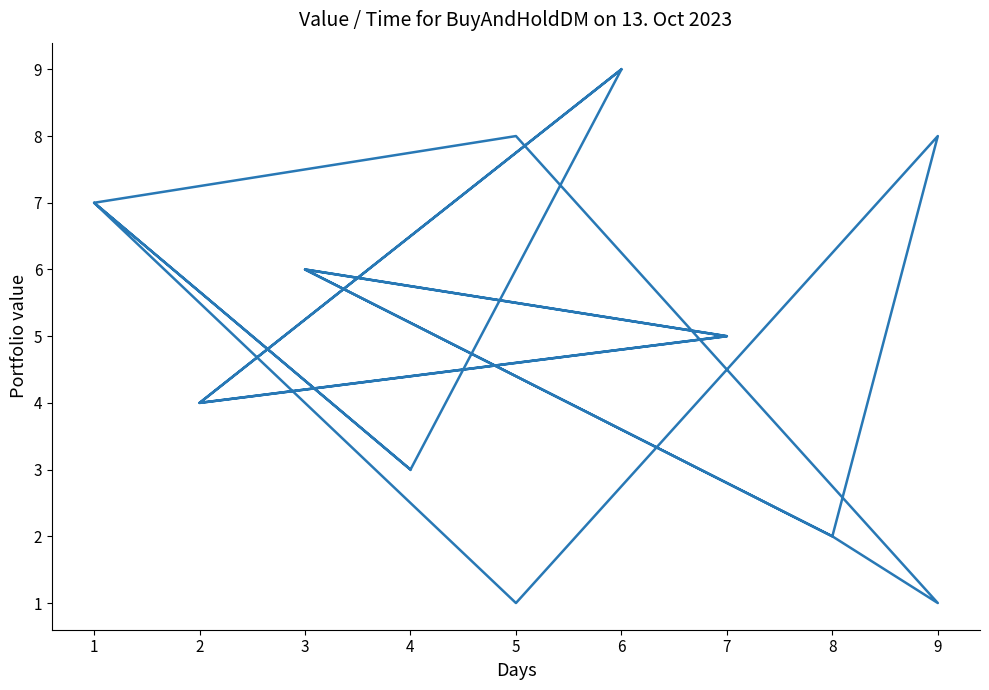

Rank the categories by value from lowest to highest.

9, 5, 8, 8, 4, 4, 2, 2, 7, 7, 3, 3, 1, 1, 5, 9, 6, 6